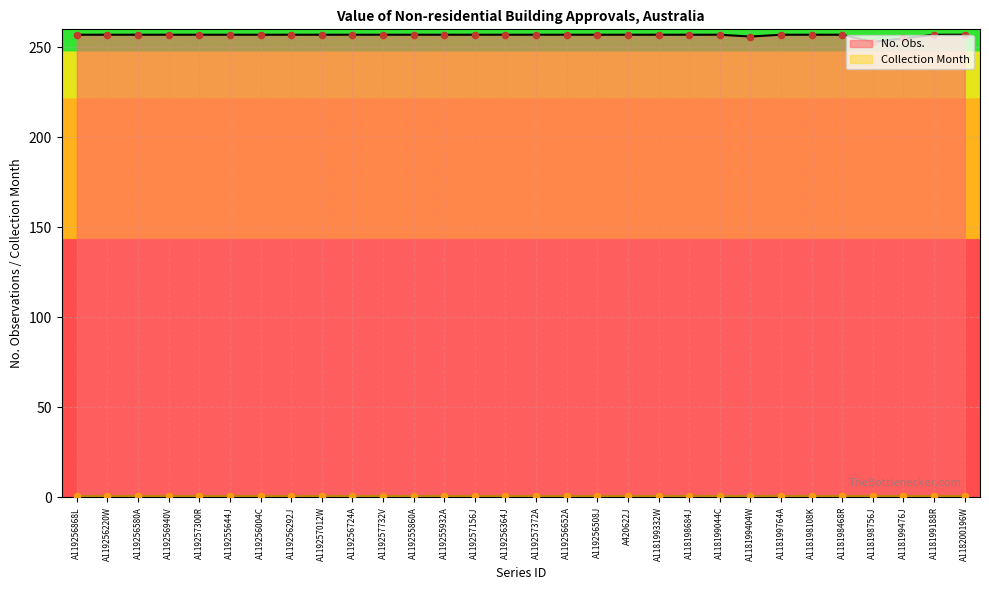

What is the ratio of the value at A119257012W to the value at A119257372A?

1.0